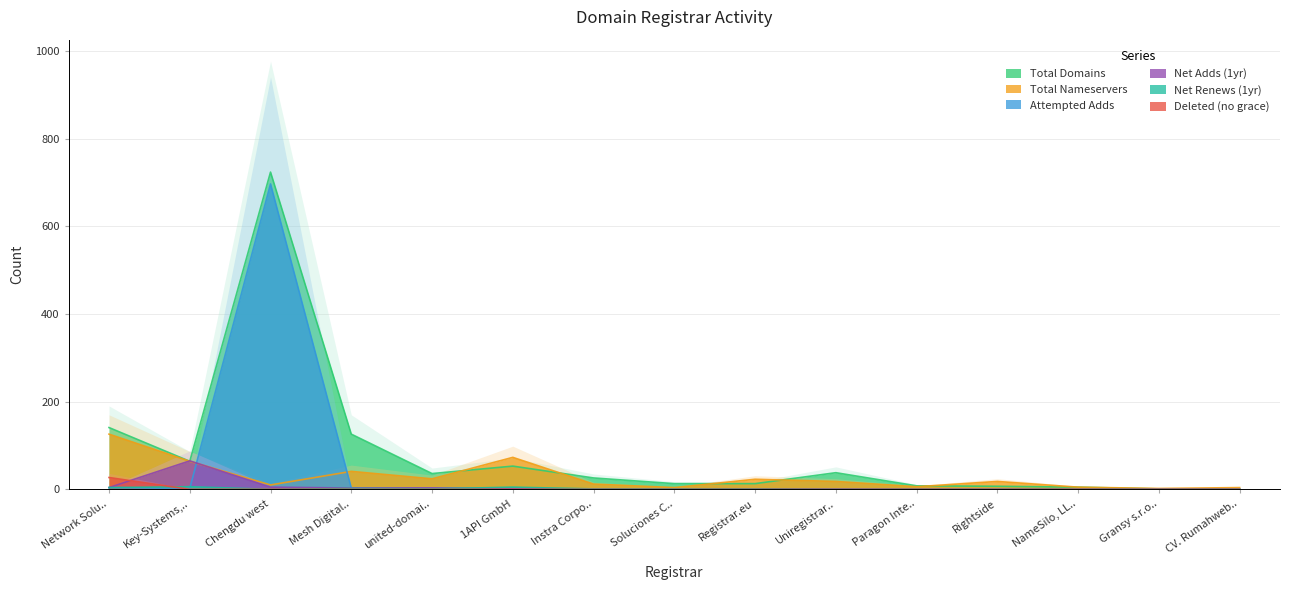

Rank the series by their maximum value, from lowest to highest.

net-renews-1-yr, deleted-domains-nograce, net-adds-1-yr, total-nameservers, attempted-adds, total-domains